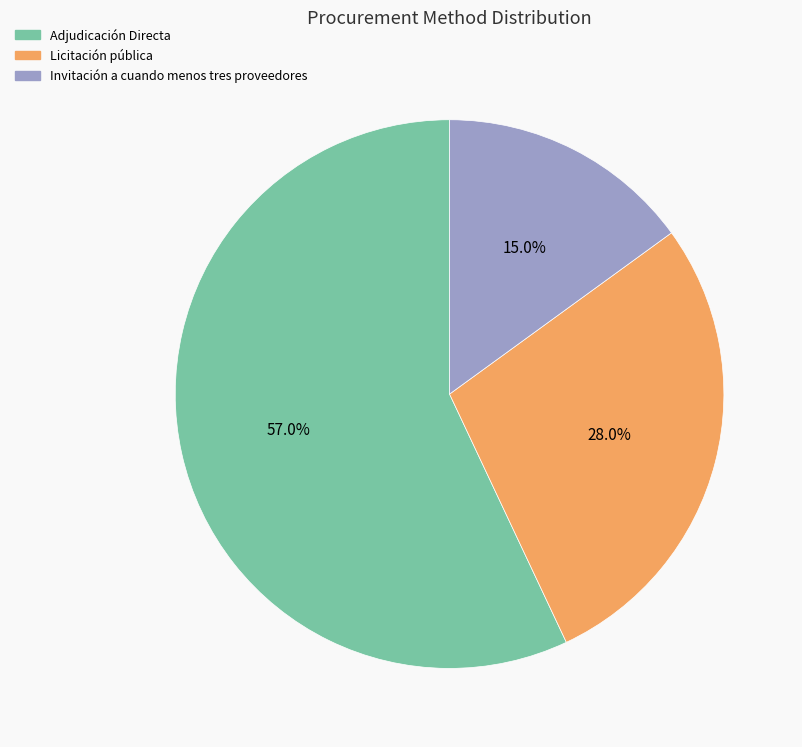

What is the largest slice in the pie chart?

Adjudicación Directa